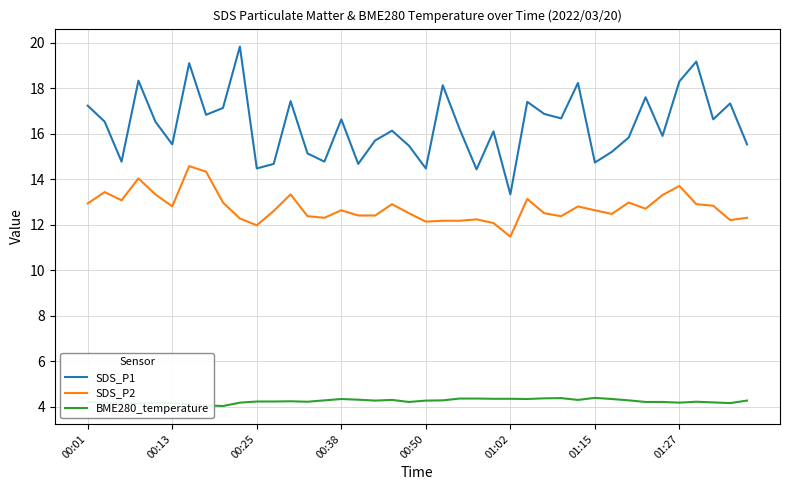

Which series has the widest spread of values?

SDS_P1